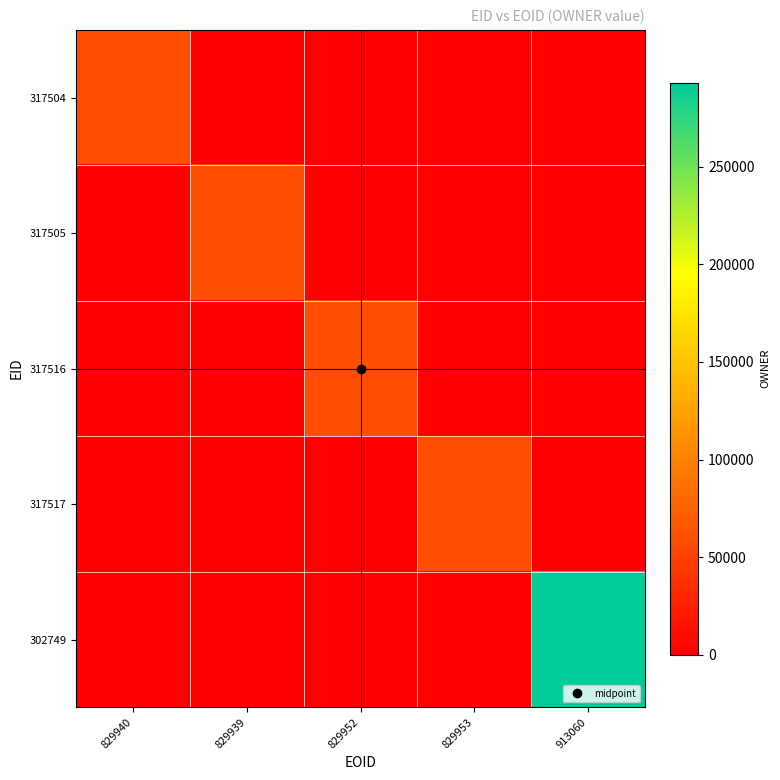

Reading left to right, list all the values displayed in this chart.

317504: 829940=60267	829939=0	829952=0	829953=0	913060=0
317505: 829940=0	829939=60267	829952=0	829953=0	913060=0
317516: 829940=0	829939=0	829952=60267	829953=0	913060=0
317517: 829940=0	829939=0	829952=0	829953=60267	913060=0
302749: 829940=0	829939=0	829952=0	829953=0	913060=293189